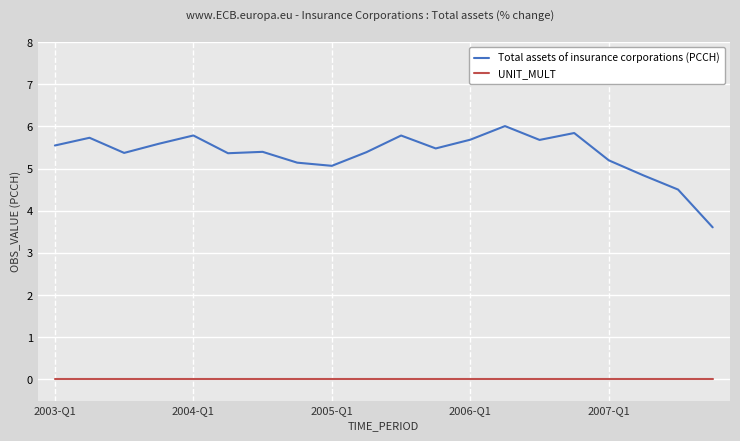

Which series has the largest total across all categories?

Total assets of insurance corporations (PCCH)